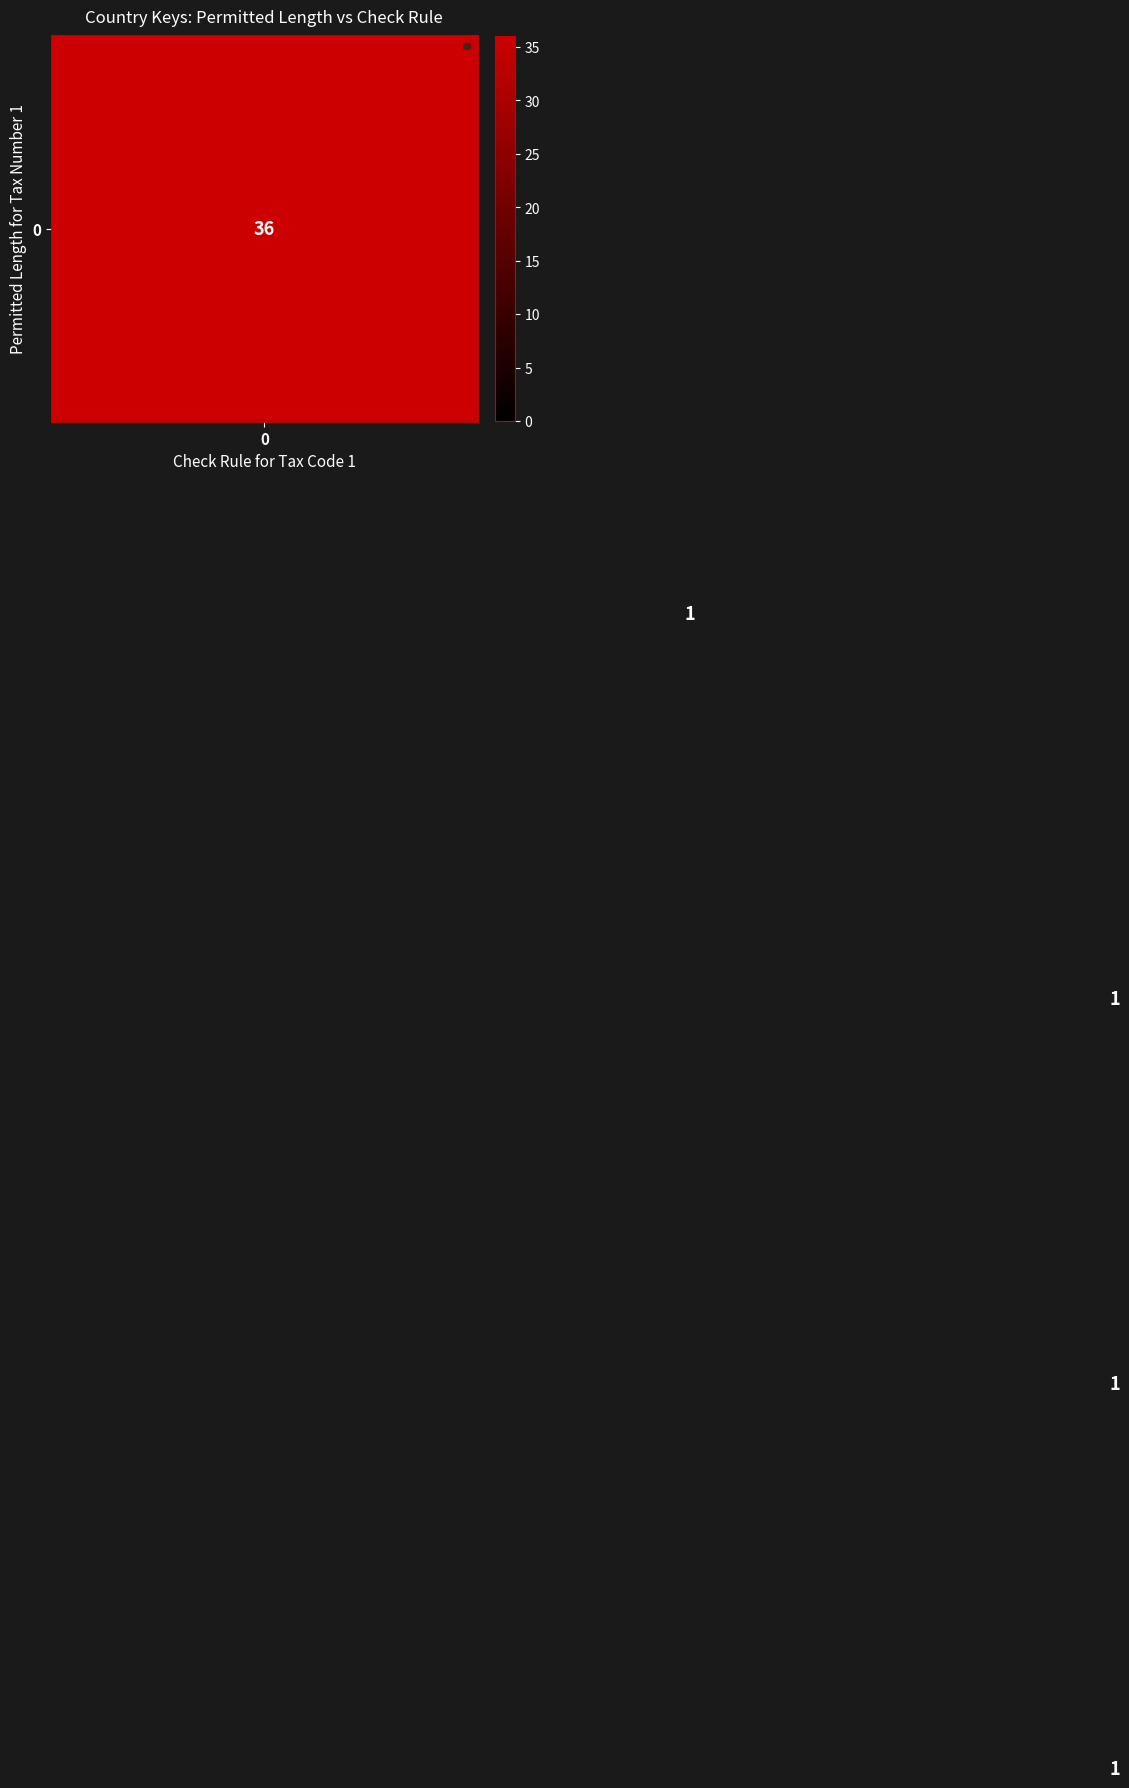

At how many categories does at least one series exceed 22?

1